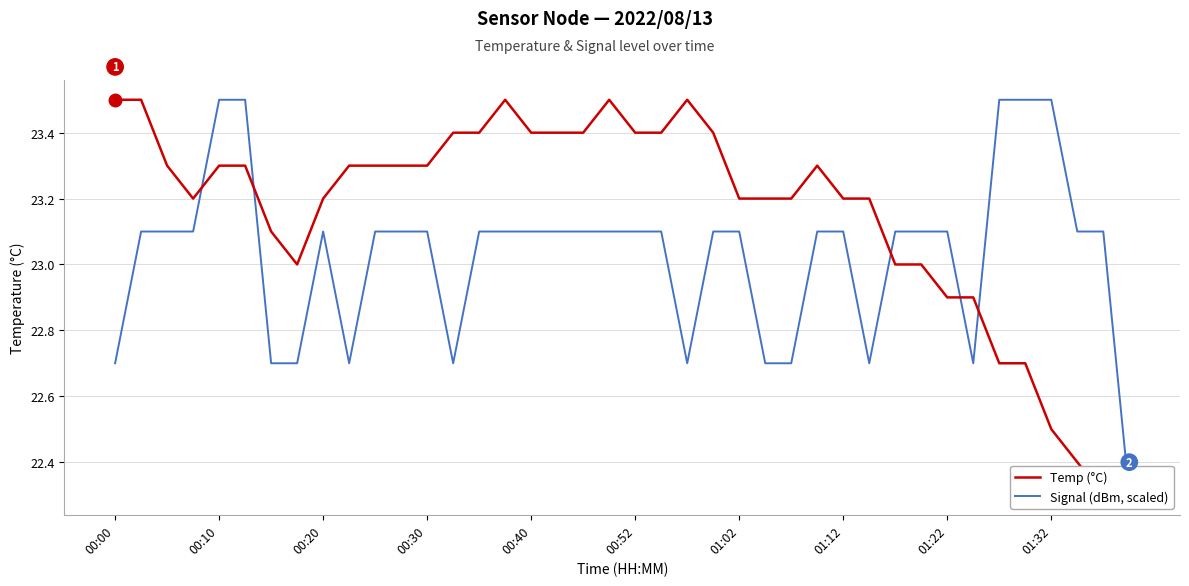

What is the minimum value for Temp (°C)?

22.3